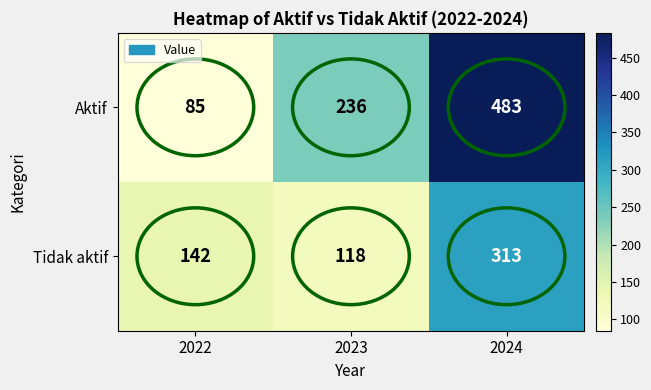

Where is Tidak aktif nearest to the value 215?

2022